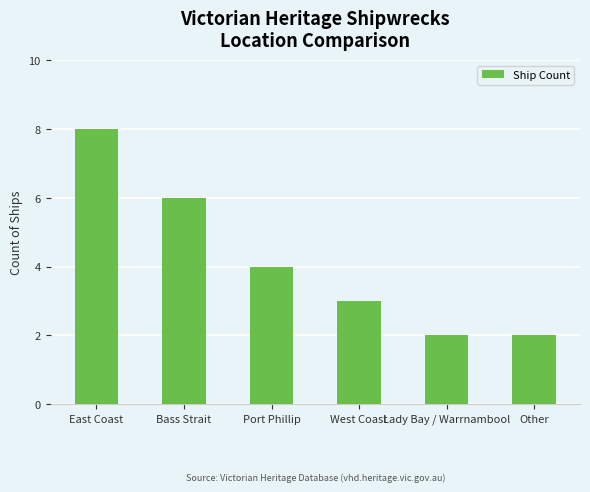

What is the label of the 2nd bar from the right?

Lady Bay / Warrnambool